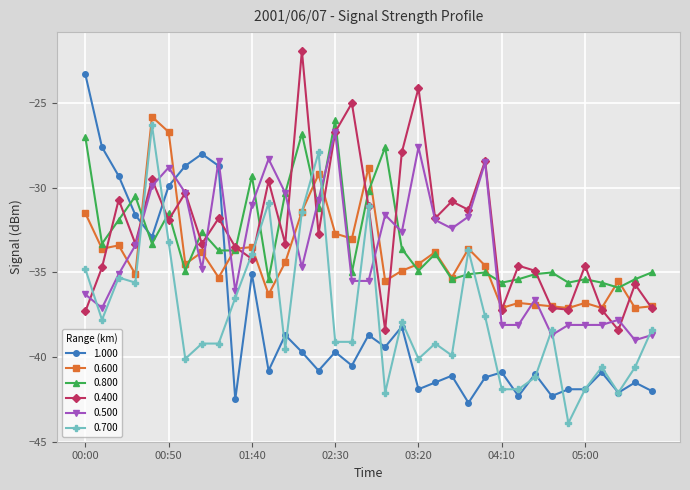

Which series has the largest range (max minus min)?

1.000